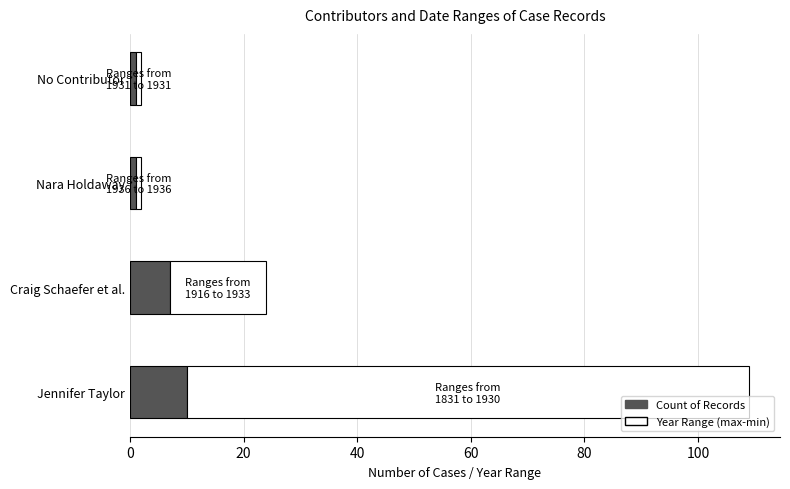

At which category is the sum across all series the highest?

Jennifer Taylor